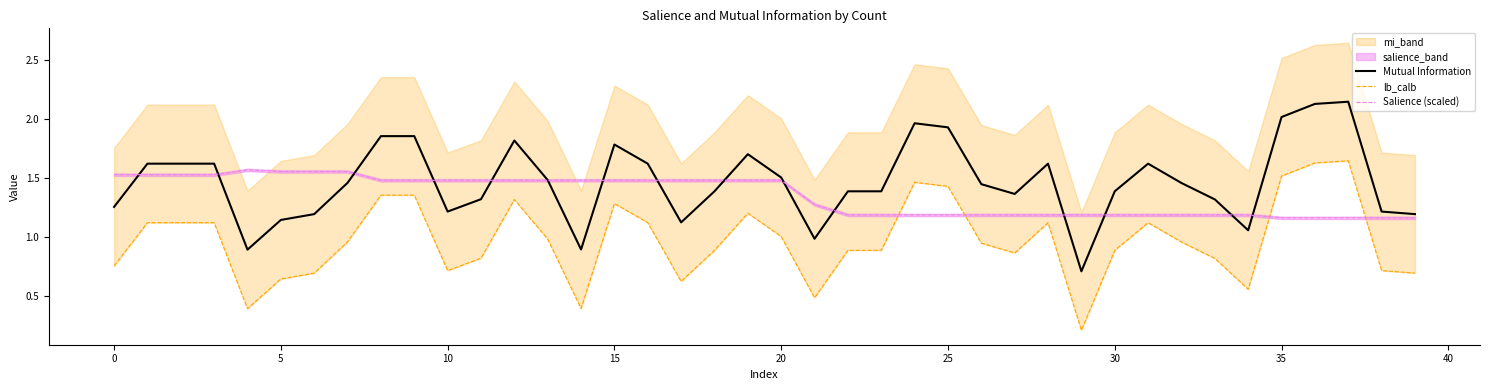

How many values in the Mutual Information series exceed 1?

36